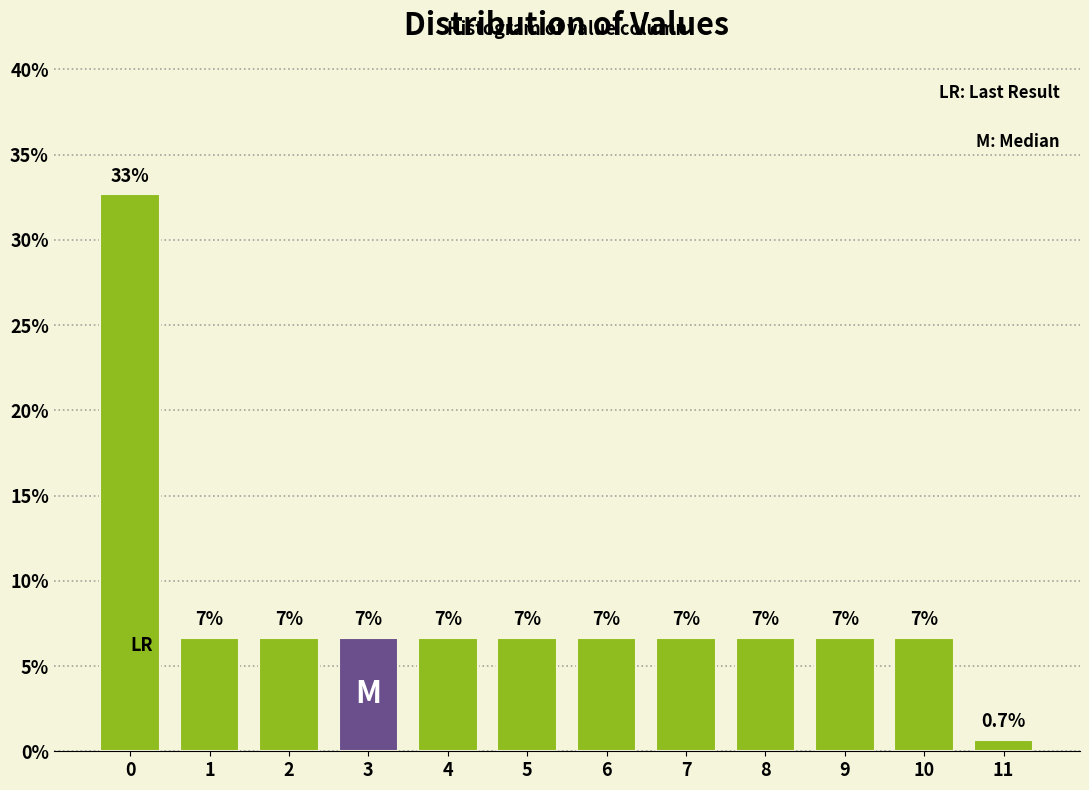

Does the chart contain any negative values?

No